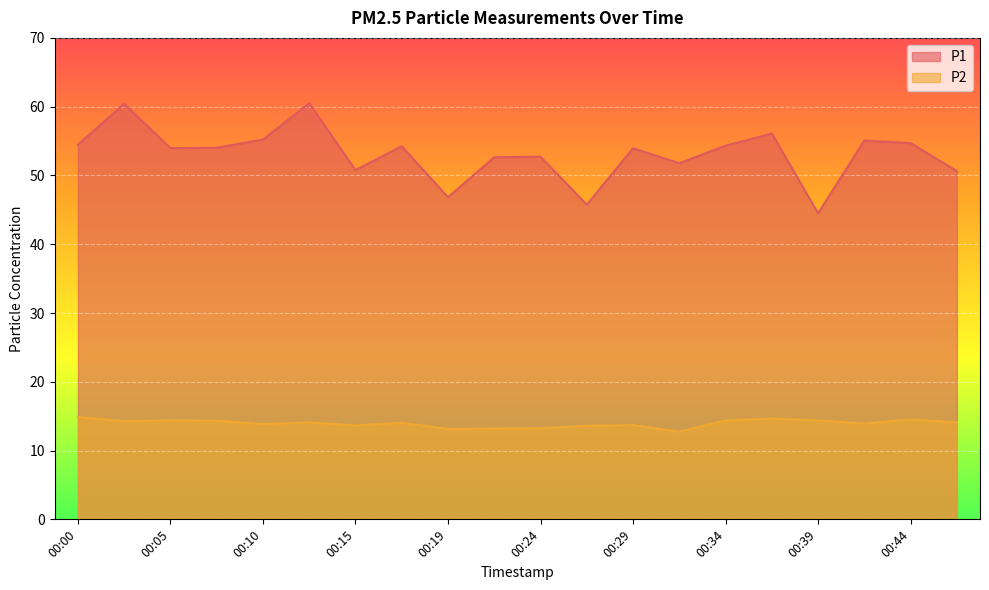

Rank the series by their maximum value, from lowest to highest.

P2, P1